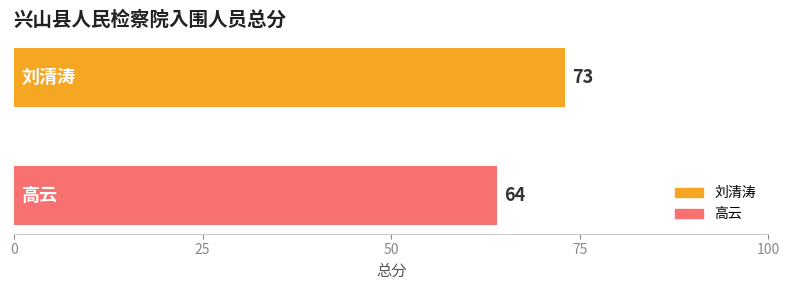

What is the maximum value shown in the chart?

73